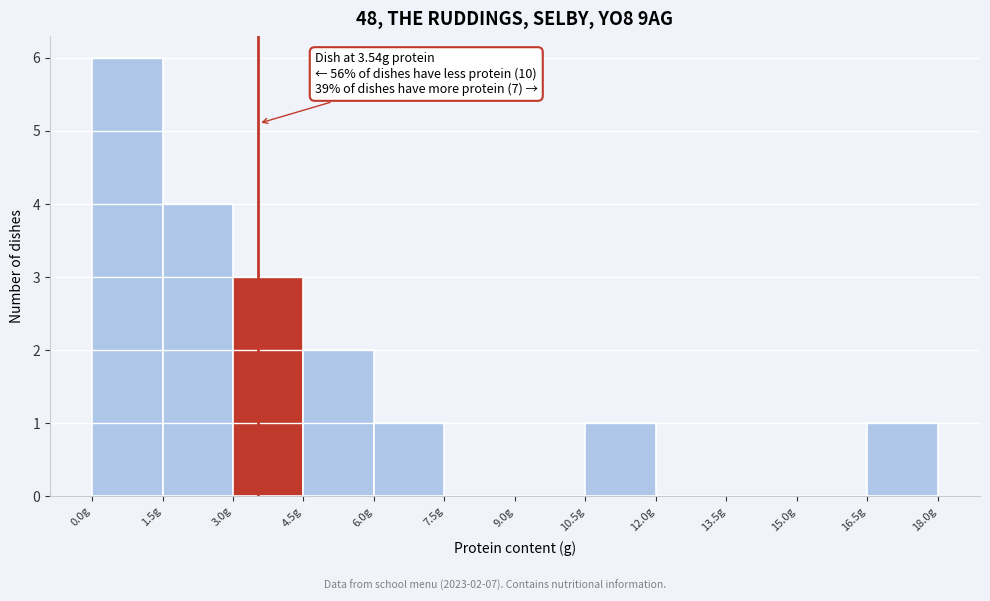

Over which range of the x-axis is the bar tallest?

0.0 to 1.5